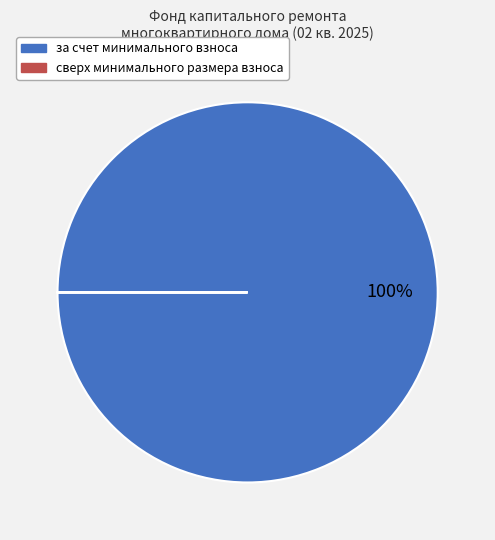

To the nearest percent, what is the difference between the largest and smallest slice percentages?

100%